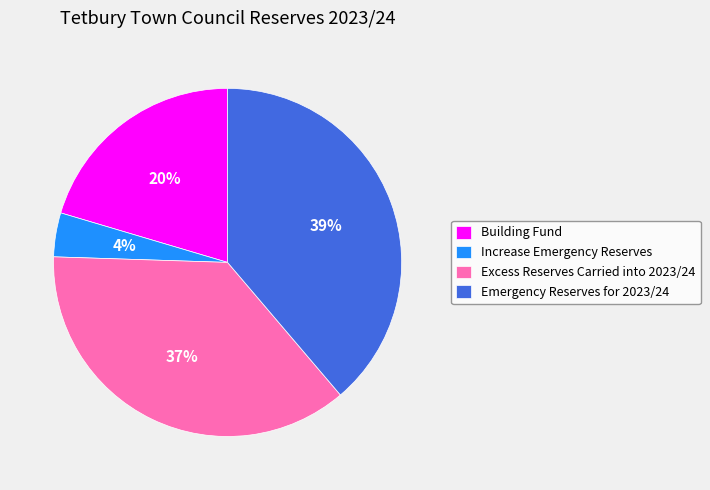

Approximately how many times larger is the value at Increase Emergency Reserves compared to Excess Reserves Carried into 2023/24?

0.1